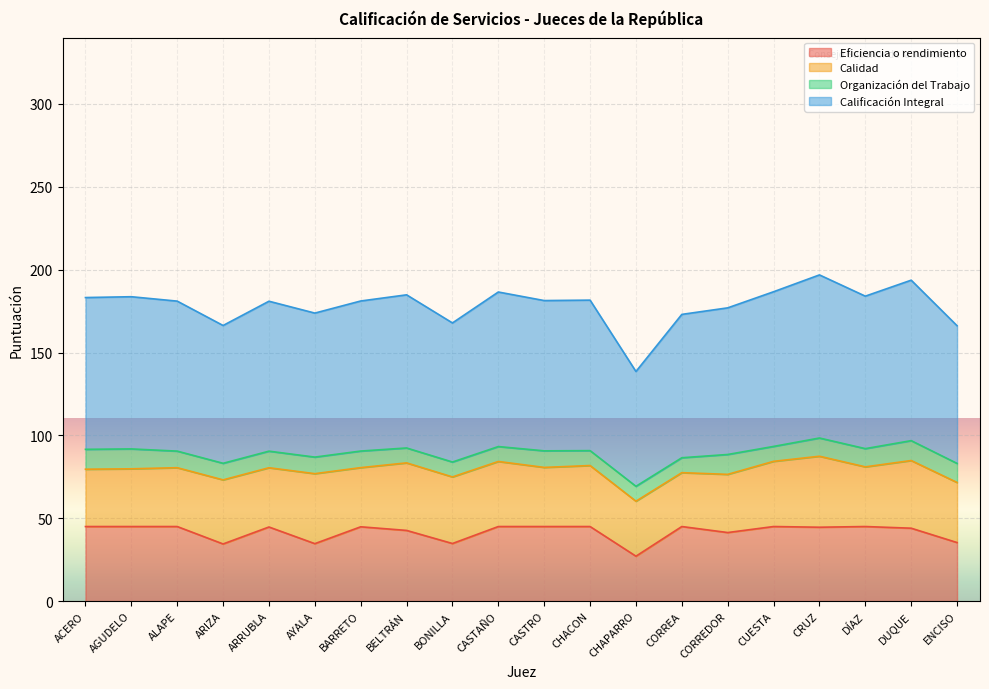

How many lines are shown in the chart?

4